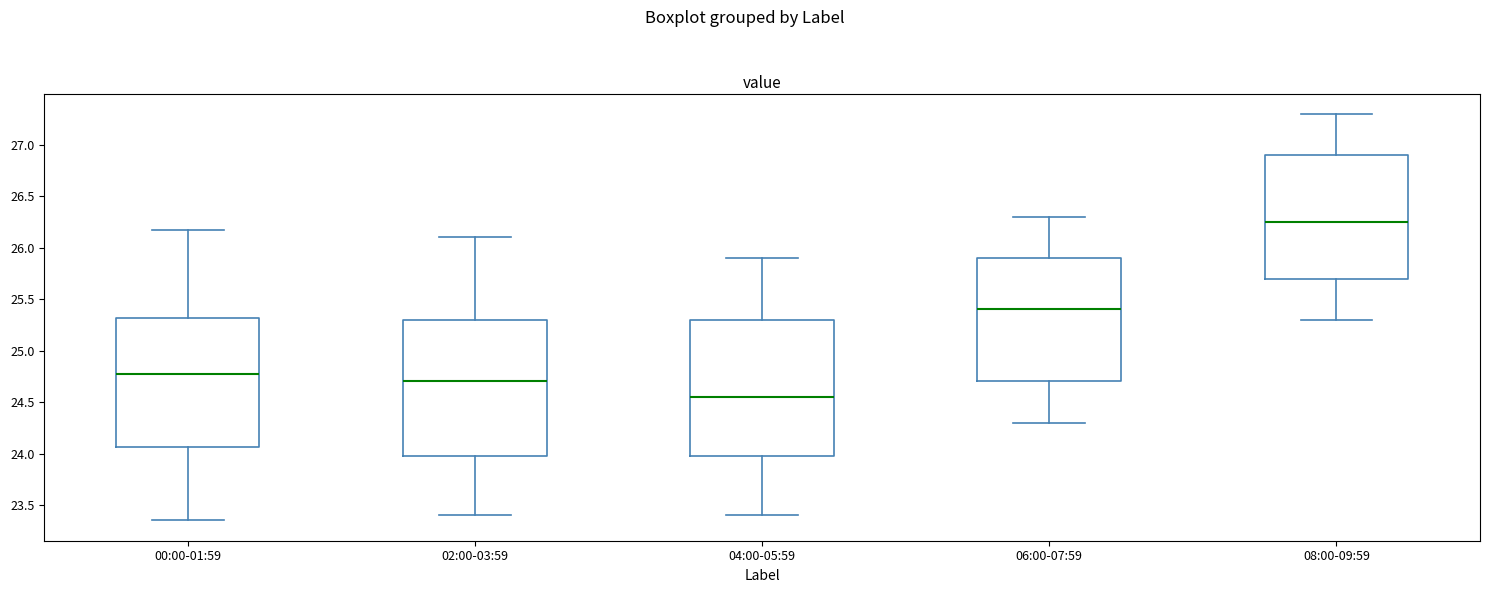

Reading left to right, read every box against the y-axis: the position of its median line, the range the box covers, and the ends of its whiskers. The values are not printed on the chart, so give them approximately, as read against the axis.

00:00-01:59: median 24.80, box 24.05 to 25.30, whiskers 23.35 to 26.15
02:00-03:59: median 24.70, box 24.00 to 25.30, whiskers 23.40 to 26.10
04:00-05:59: median 24.55, box 24.00 to 25.30, whiskers 23.40 to 25.90
06:00-07:59: median 25.40, box 24.70 to 25.90, whiskers 24.30 to 26.30
08:00-09:59: median 26.25, box 25.70 to 26.90, whiskers 25.30 to 27.30